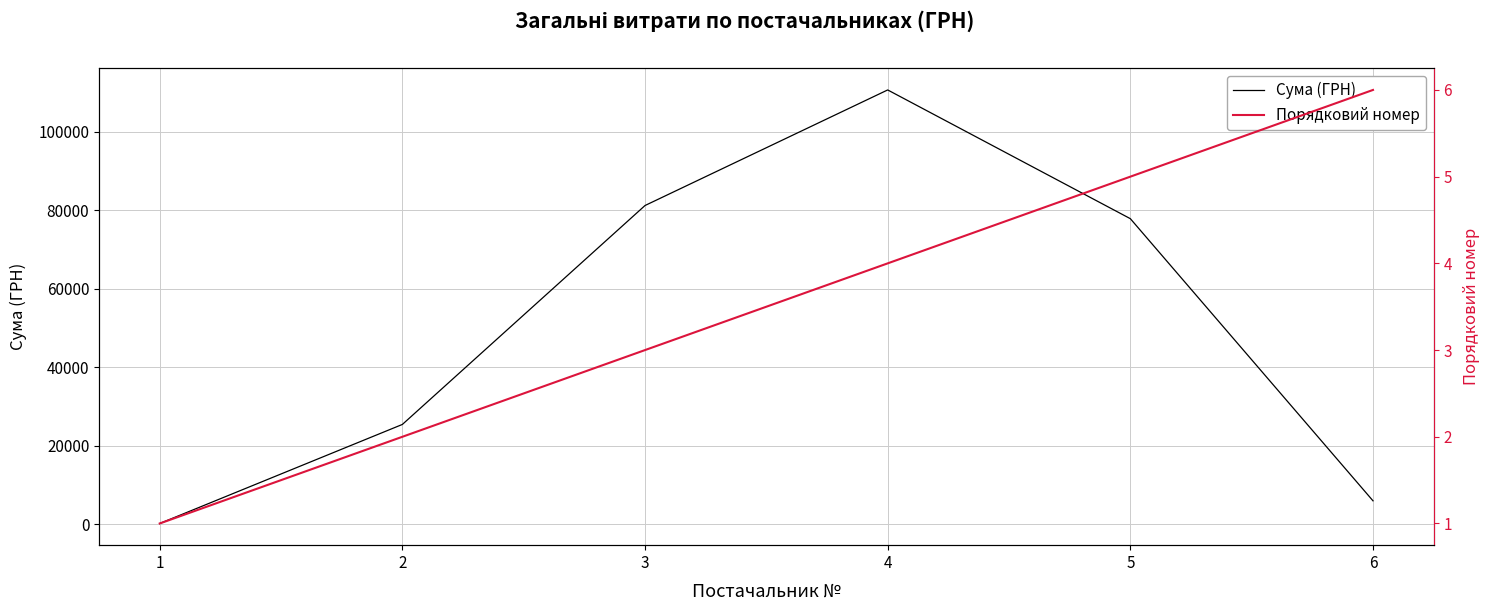

How many data points does each series have?

6